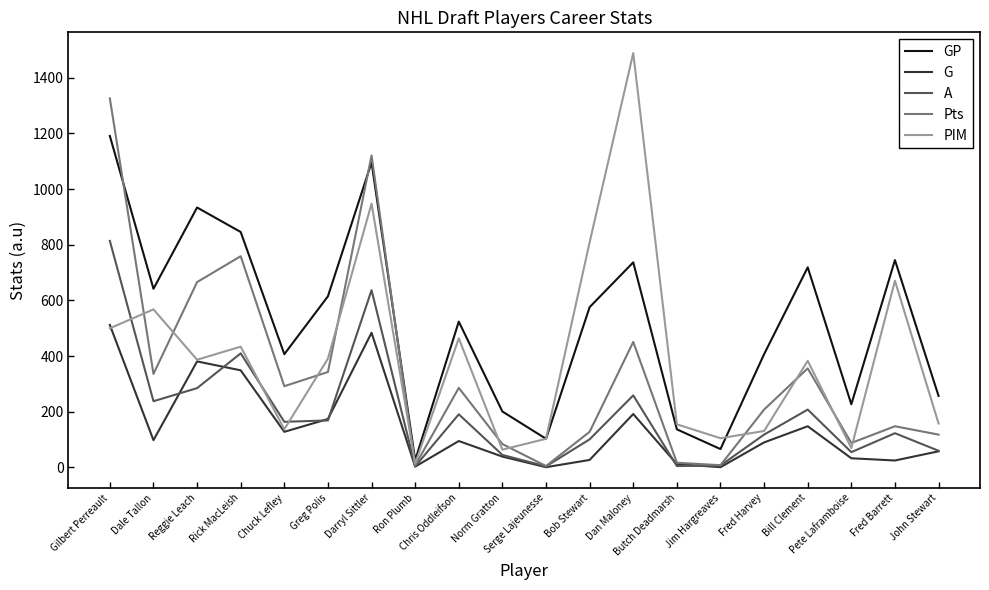

Rank the series at Chris Oddleifson from lowest to highest value.

G, A, Pts, PIM, GP